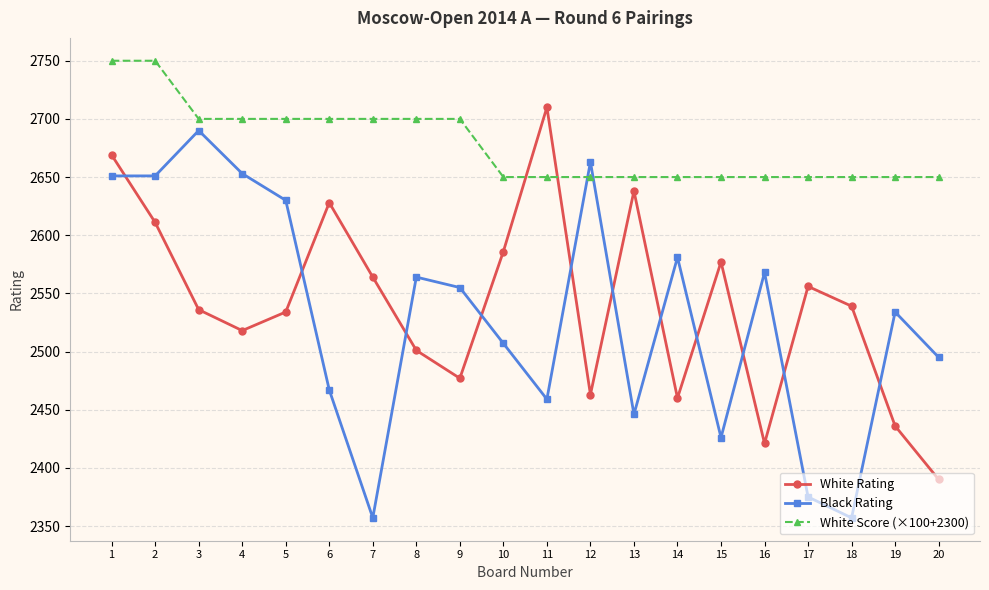

What is the difference between the White Score (×100+2300) values at 6 and 20?

50